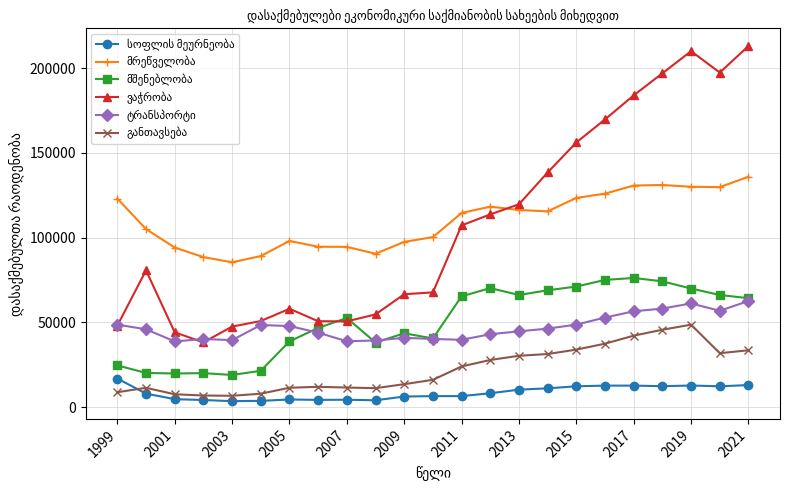

At how many categories does at least one series exceed 147431?

7